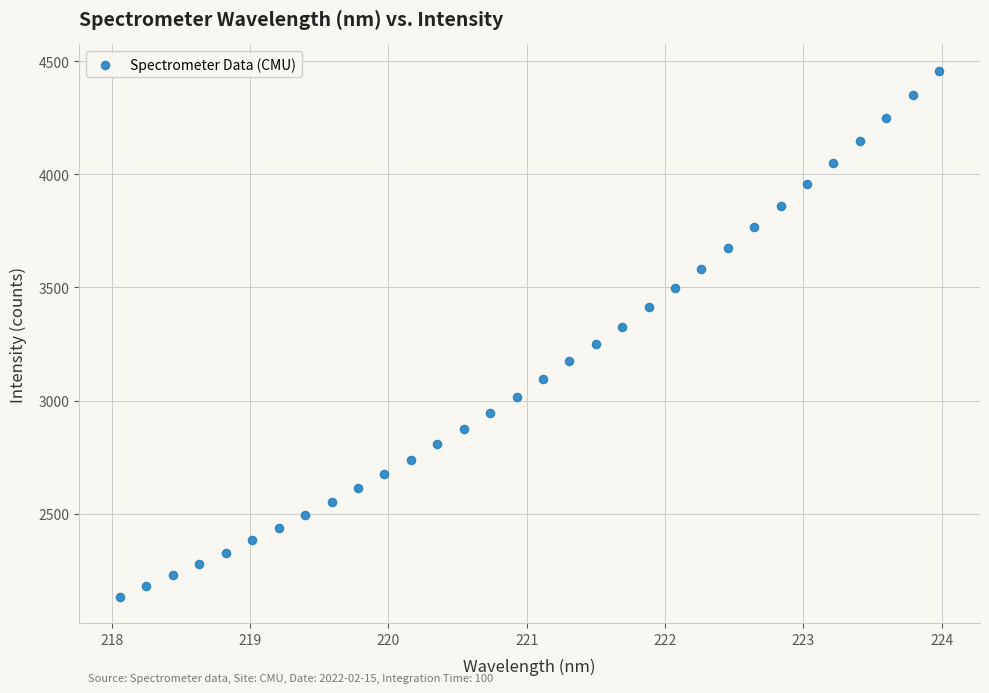

What is the range of Y values (max minus min)?

2325.0